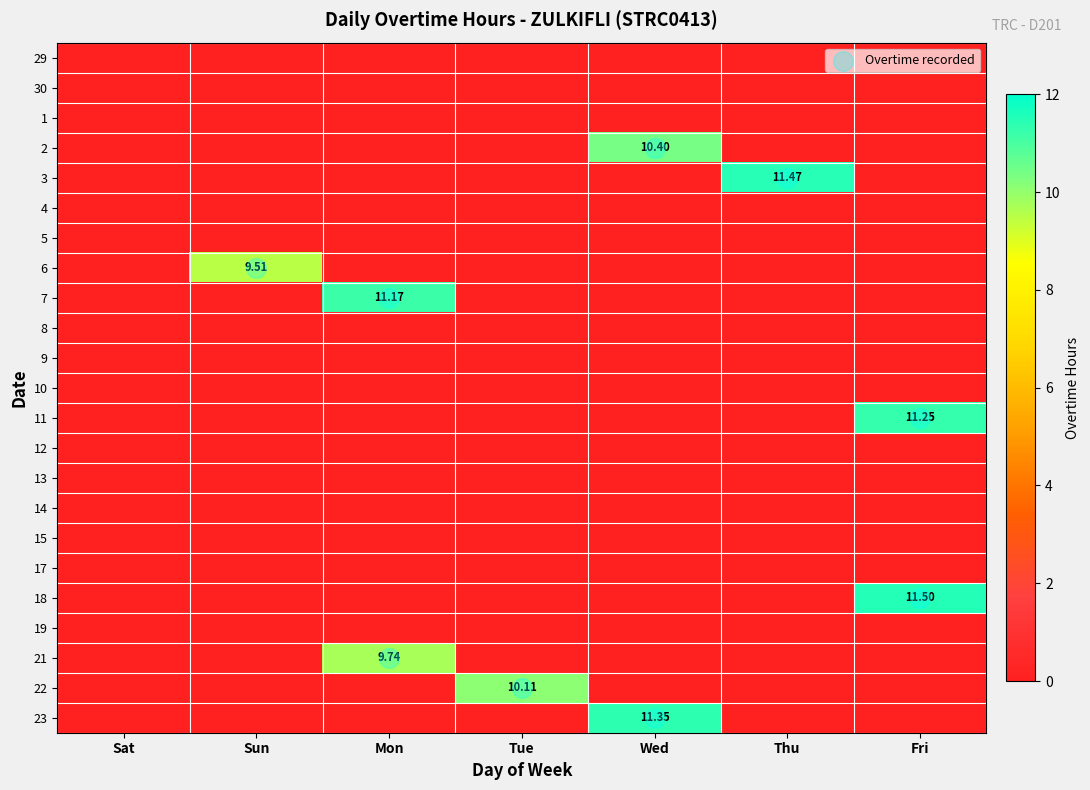

Rank the categories by 9 value from highest to lowest.

Sat, Sun, Mon, Tue, Wed, Thu, Fri